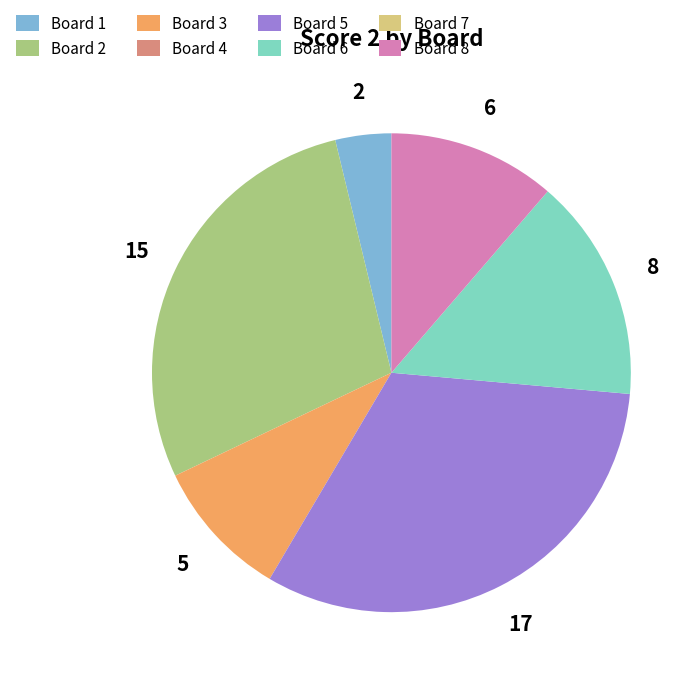

Does any single category account for the majority?

No